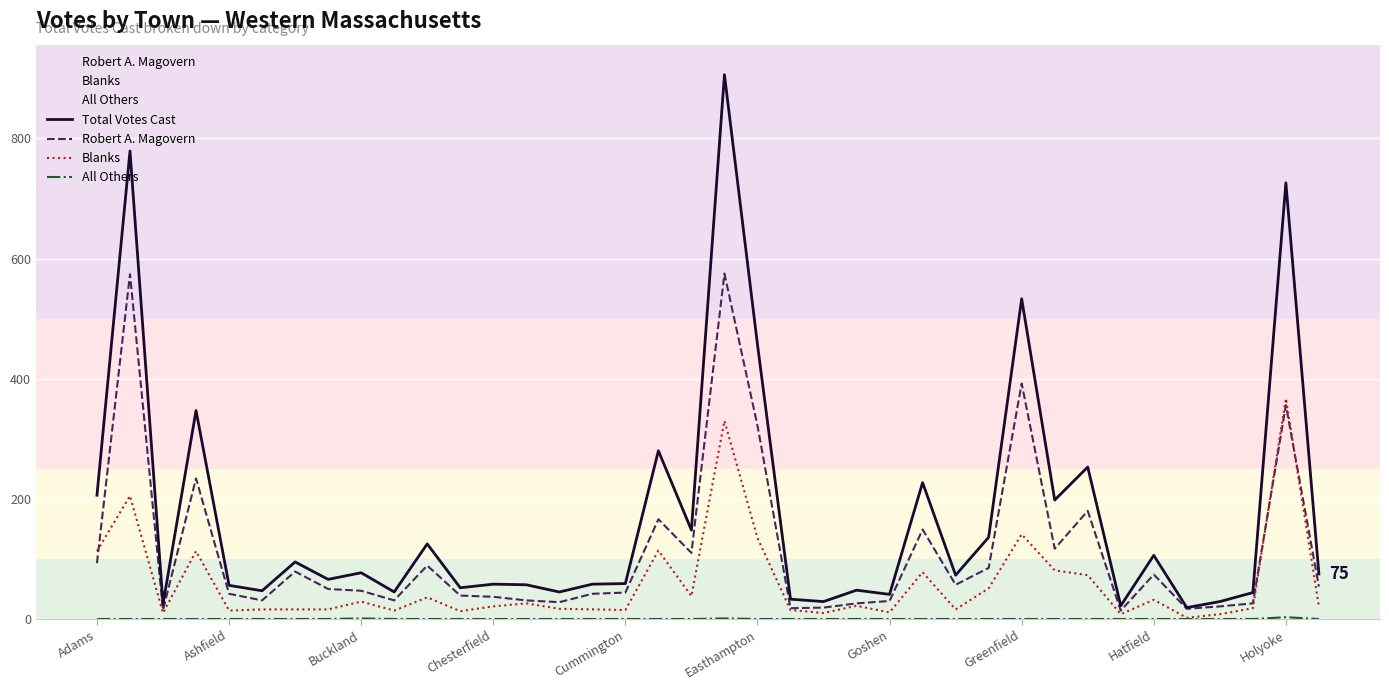

Where does the Robert A. Magovern series first go above 50?

Adams